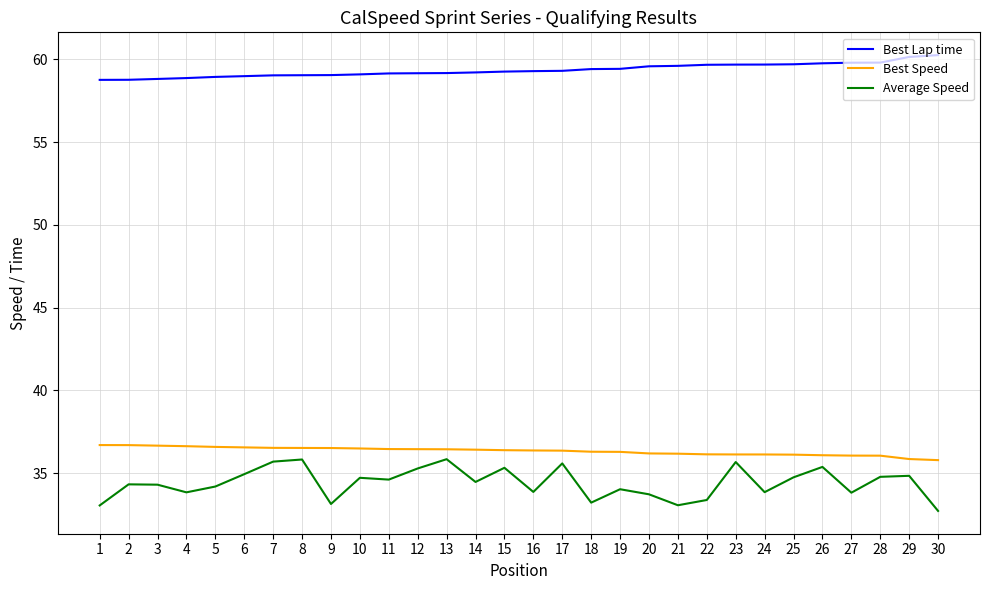

What is the sum of all Average Speed values?

1032.3